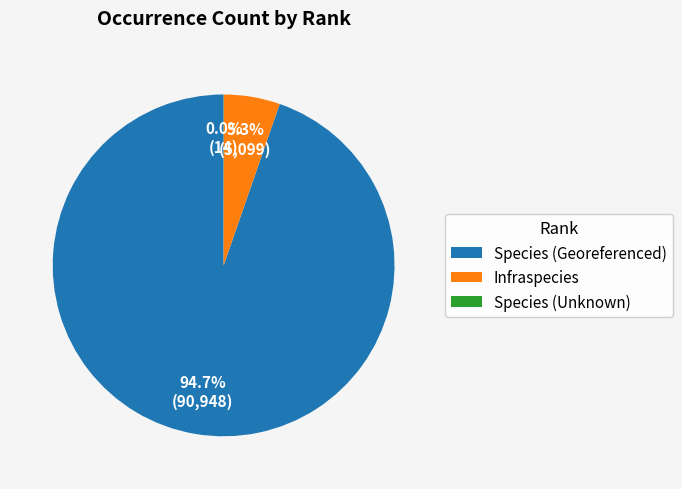

Is there any slice that represents more than half of the pie?

Yes